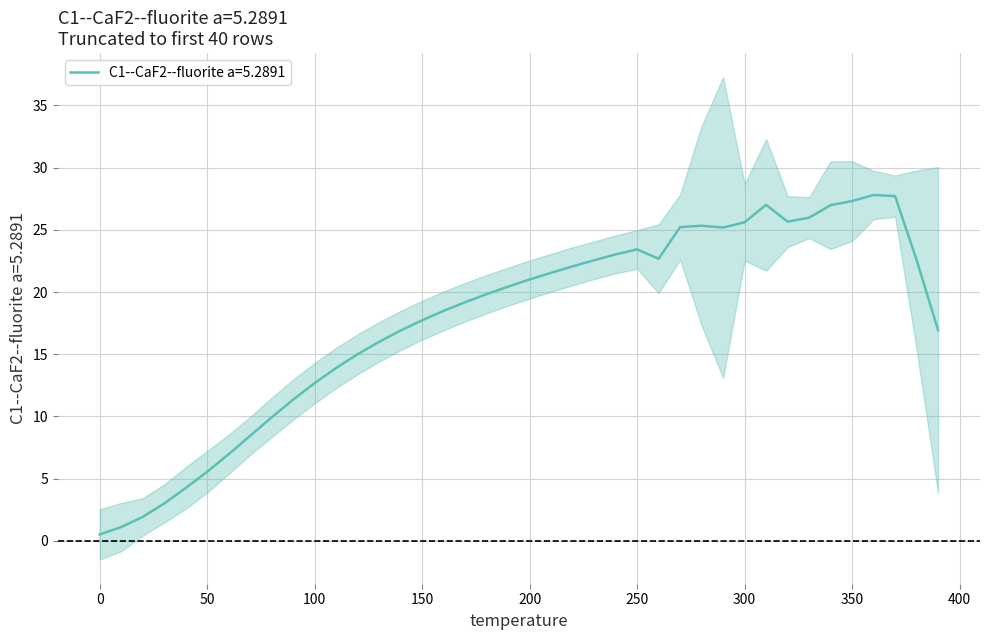

What is the highest value of the C1--CaF2--fluorite a=5.2891 series?

27.8